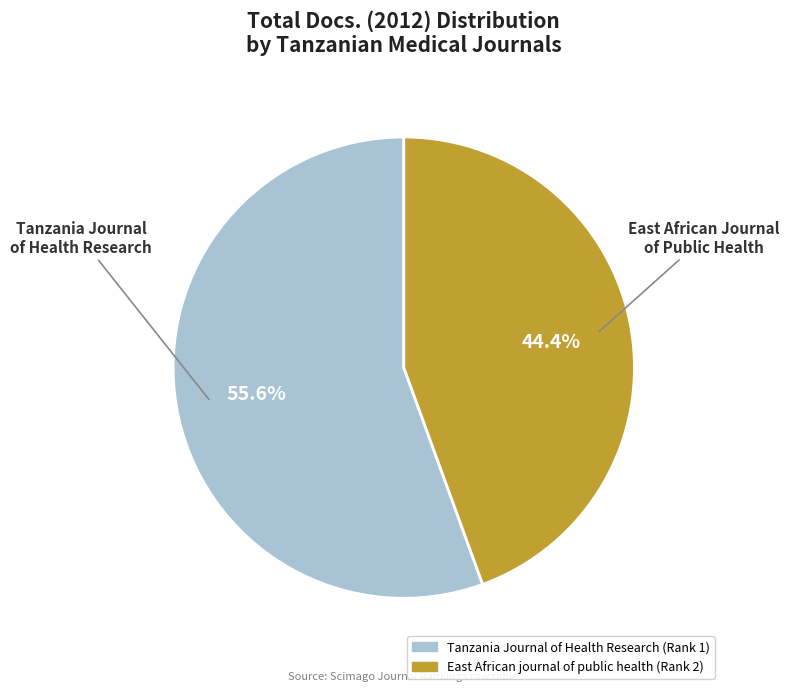

To the nearest percent, what is the difference between the largest and smallest slice percentages?

11%